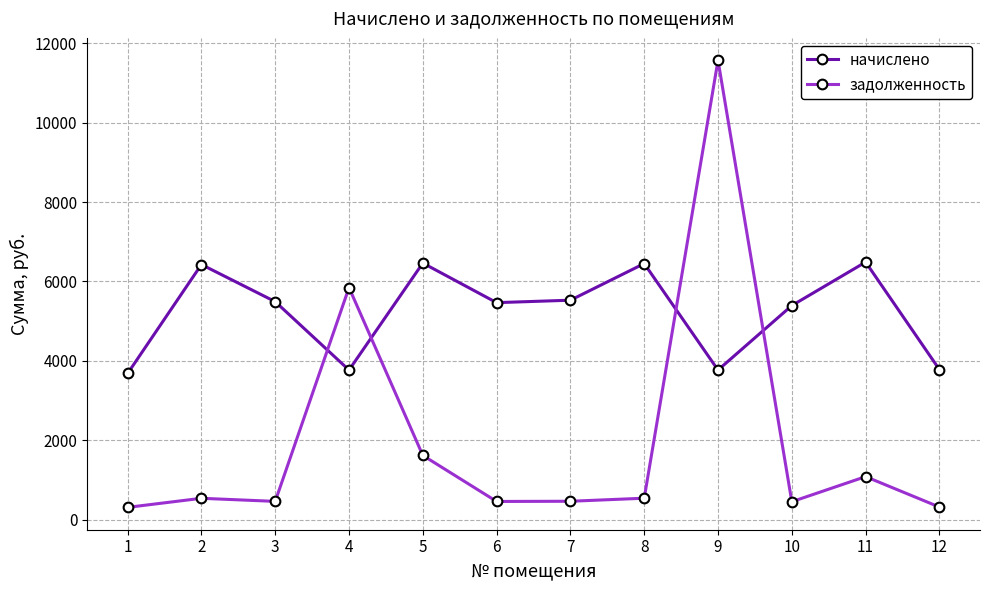

List the series in order of their peak value, lowest first.

начислено, задолженность